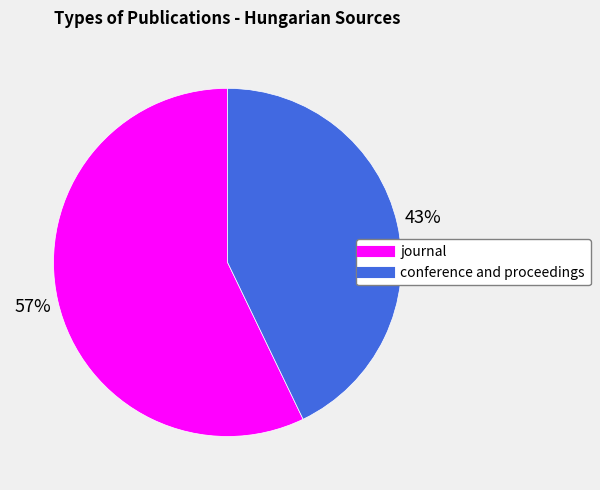

The conference and proceedings slice represents 53% of the pie. True or false?

False